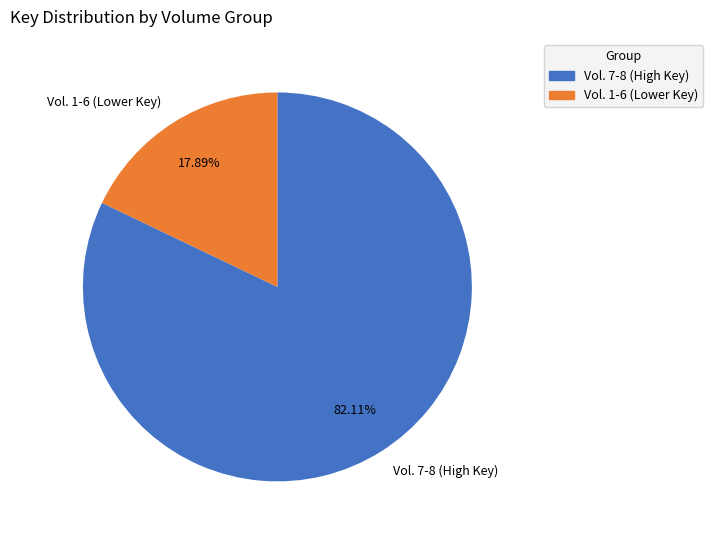

Is there any slice that represents more than half of the pie?

Yes